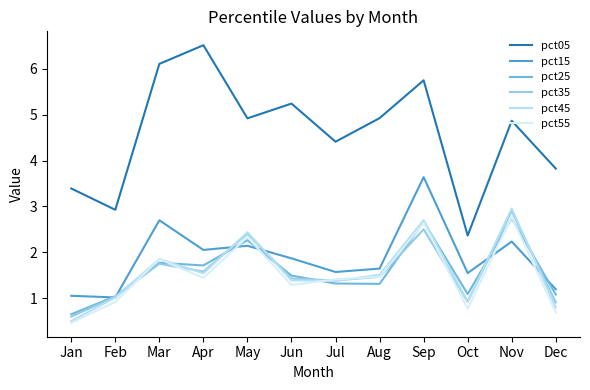

Is this an area chart (filled region under the line)?

No